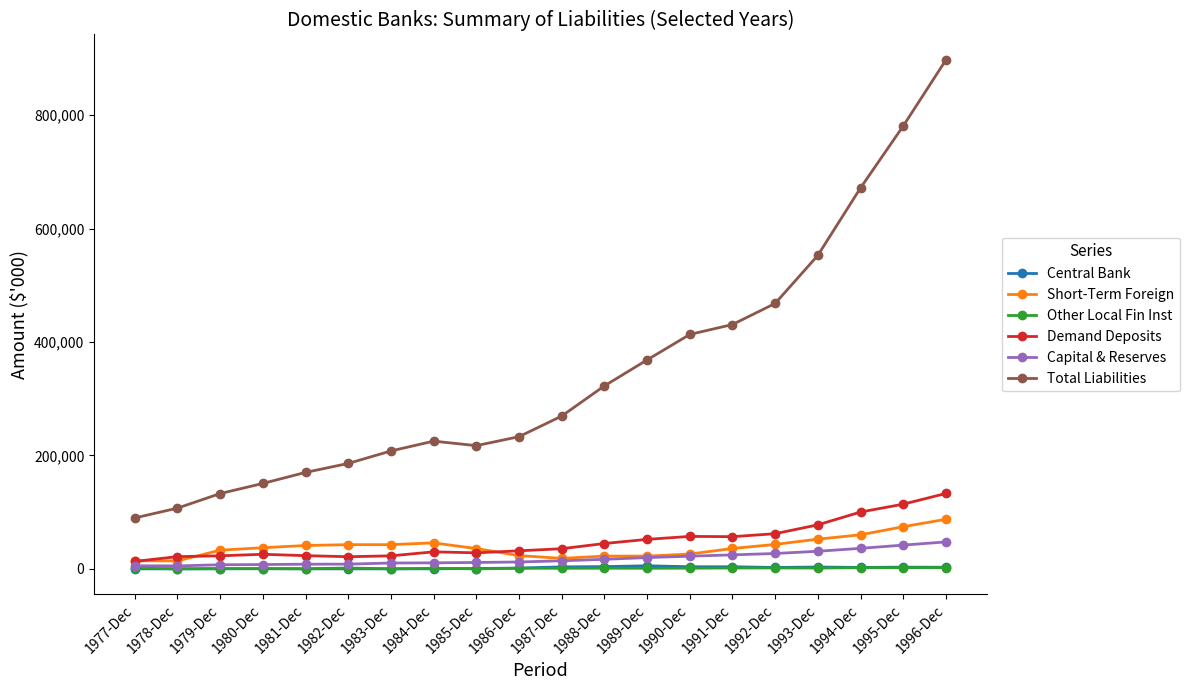

True or false: Capital & Reserves and Total Liabilities intersect in this chart.

False